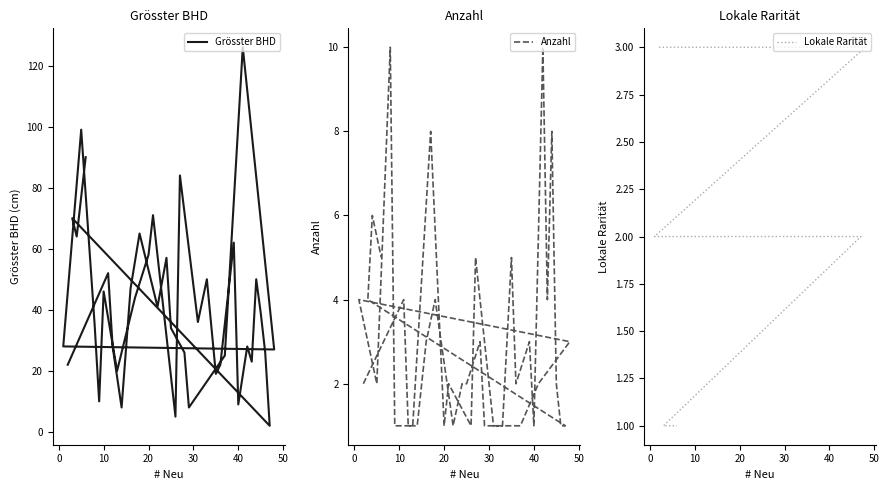

What is the greatest value displayed?

126